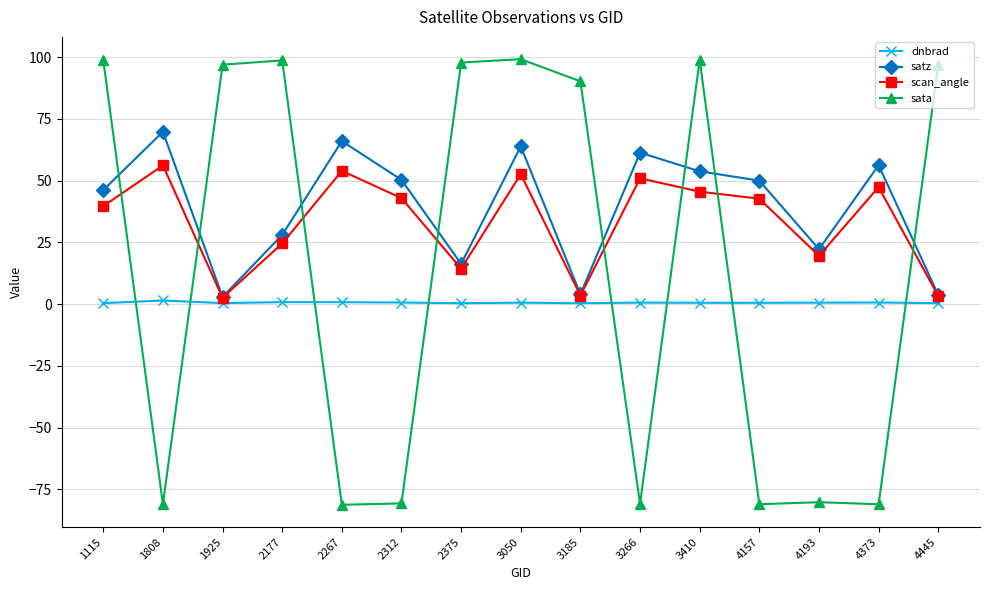

The sata series shows 90.2 at 3185. True or false?

True